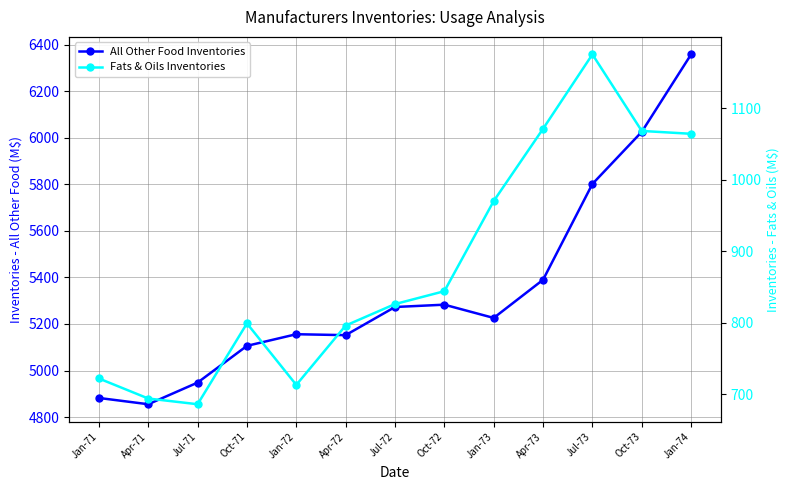

Does the chart display data point markers on the line(s)?

Yes